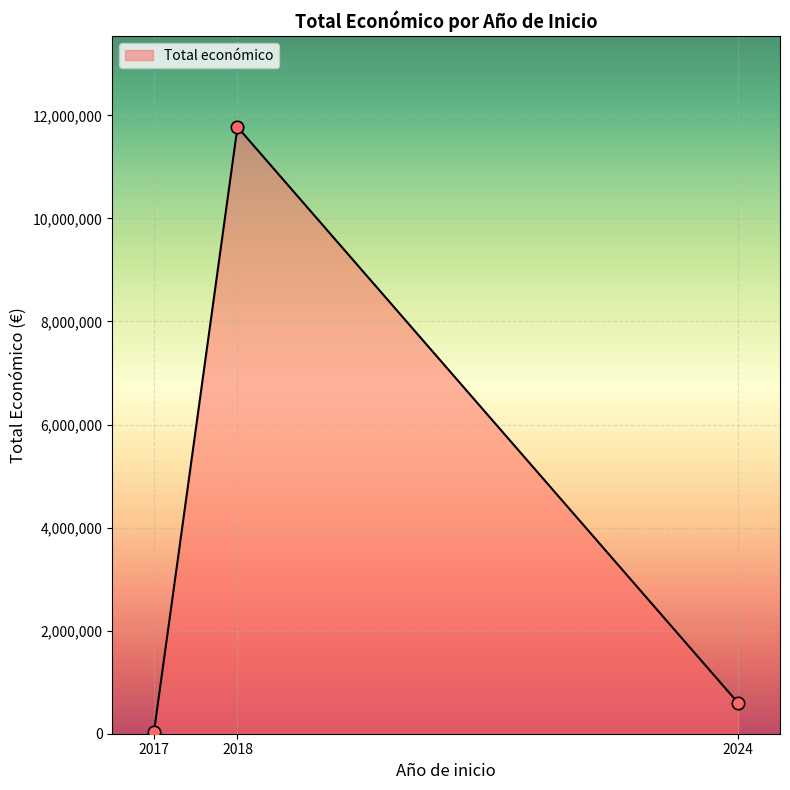

What is the ratio of the value at 2024 to the value at 2017?

14.5